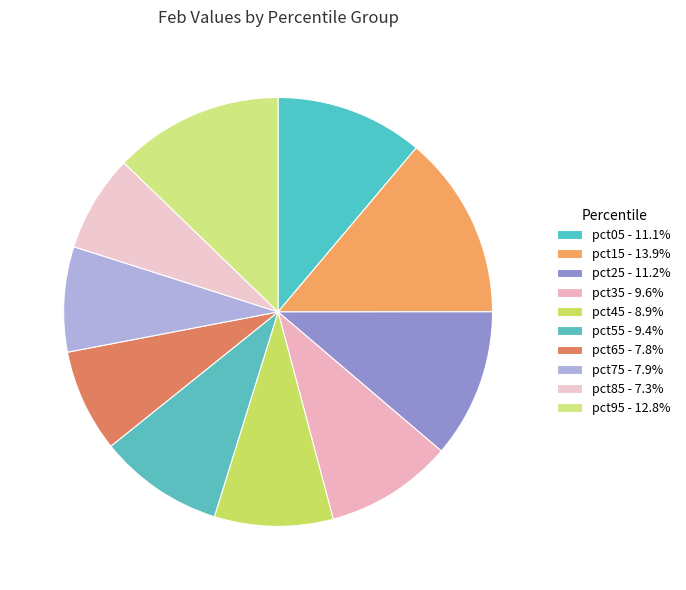

How many segments does this pie chart have?

10